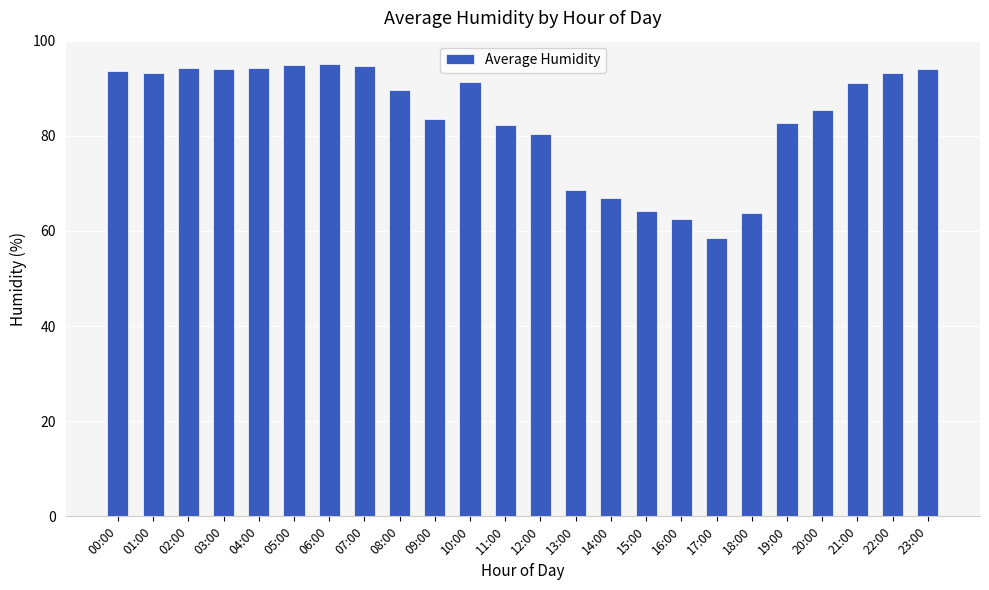

What is the change in value from 02:00 to 07:00?

+0.4